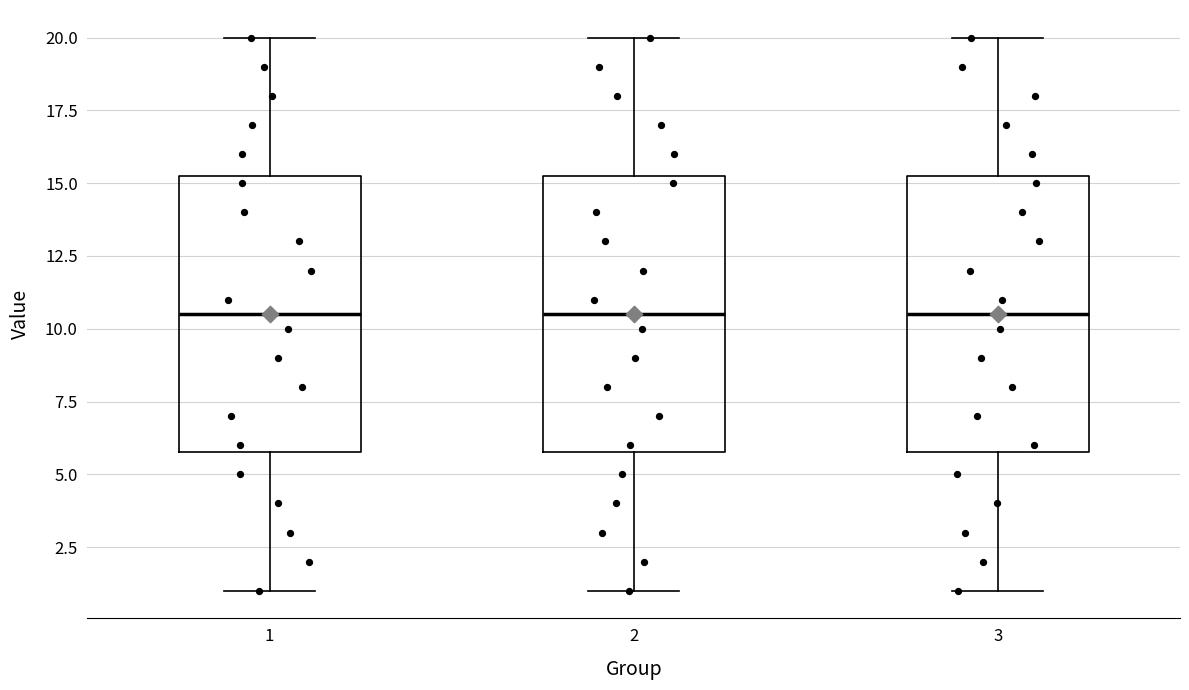

Reading left to right, read every box against the y-axis: the position of its median line, the range the box covers, and the ends of its whiskers. The values are not printed on the chart, so give them approximately, as read against the axis.

1: median 10.5, box 6.0 to 15.5, whiskers 1.0 to 20.0
2: median 10.5, box 6.0 to 15.5, whiskers 1.0 to 20.0
3: median 10.5, box 6.0 to 15.5, whiskers 1.0 to 20.0